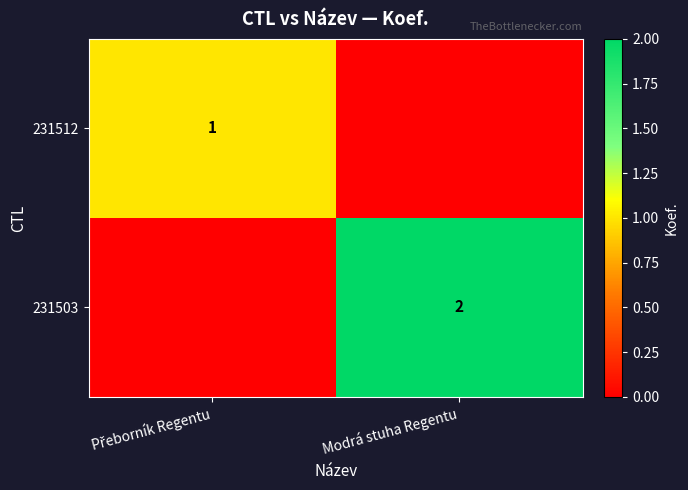

True or false: 231503 has a value of 1 at Modrá stuha Regentu.

False